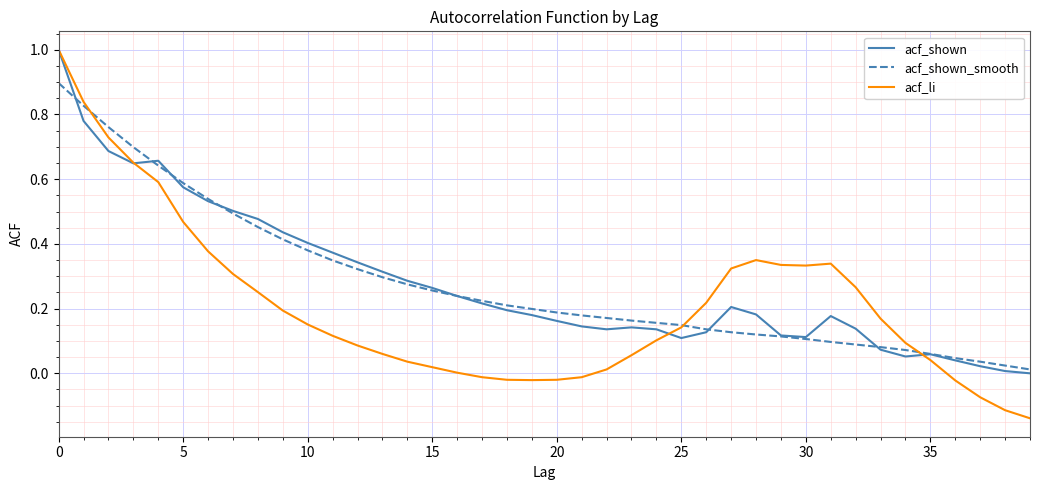

Which series has the largest range (max minus min)?

acf_li